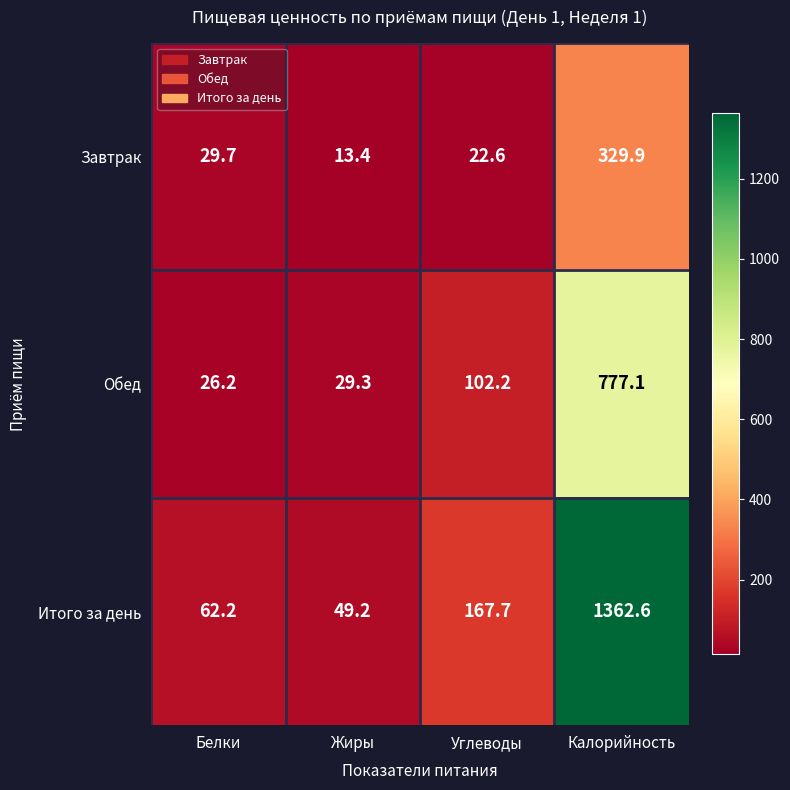

Is it true that Завтрак equals 7.9 at Углеводы?

False